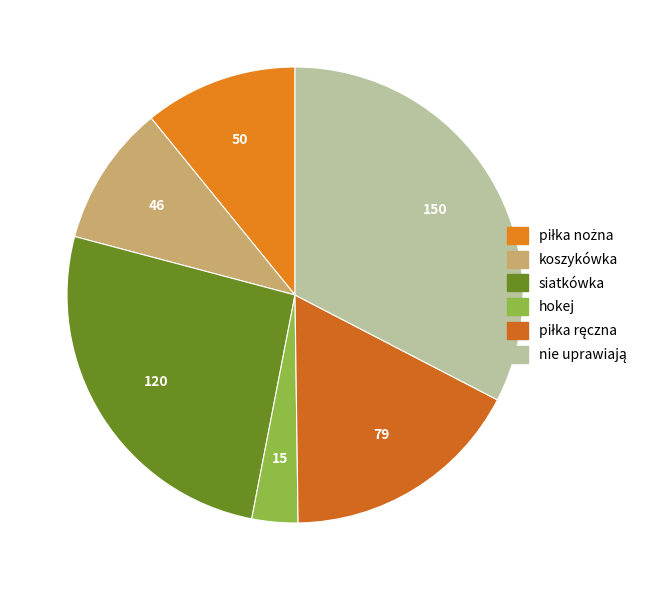

How many segments does this pie chart have?

6